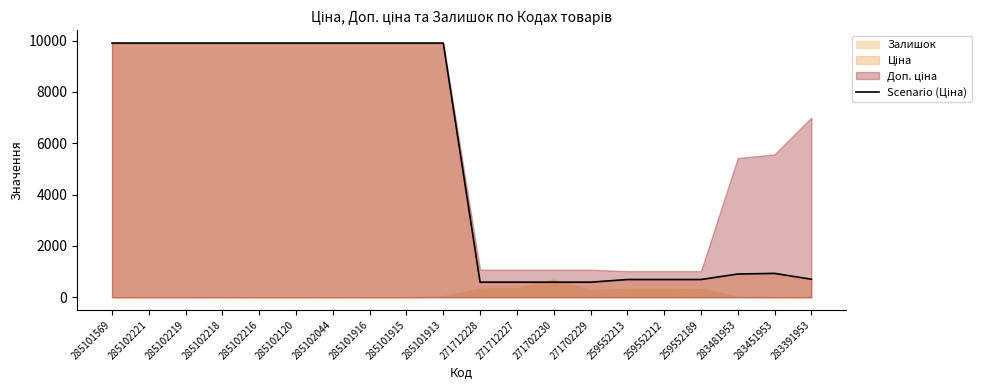

What is the greatest value displayed?

9908.5